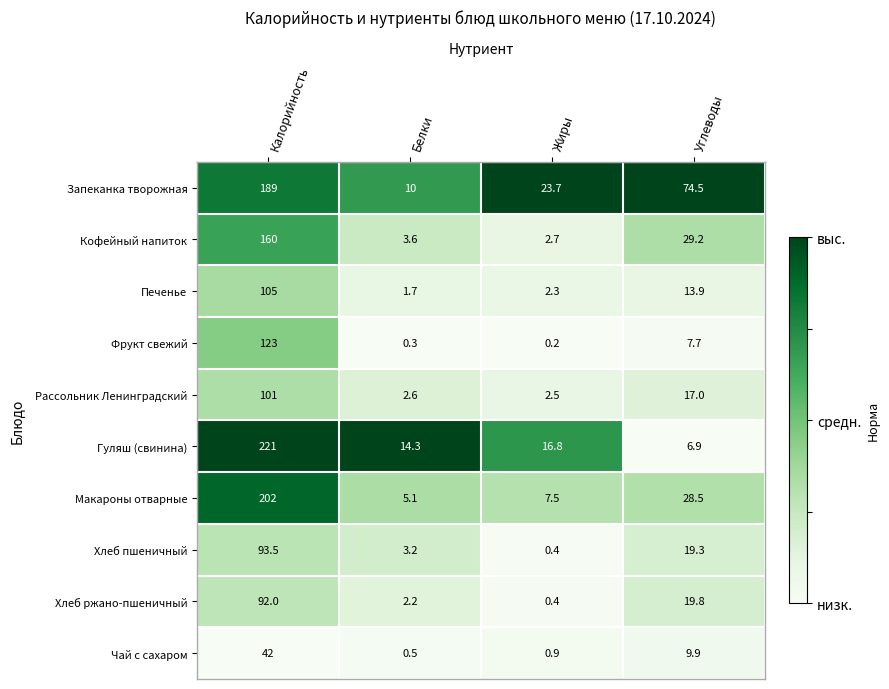

What is the difference between the Гуляш (свинина) values at Жиры and Углеводы?

9.9